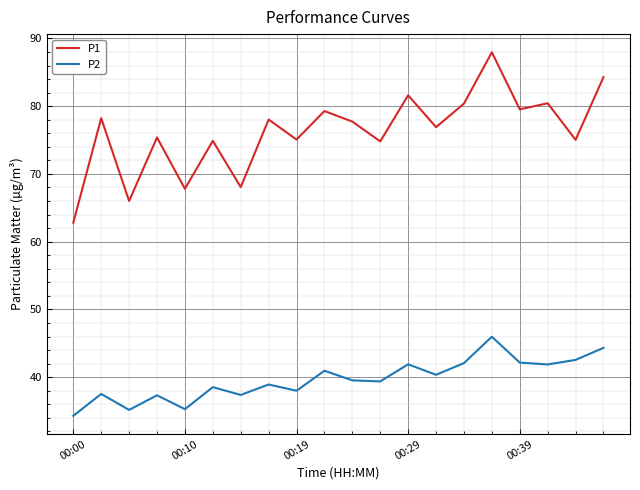

Which series has the largest total across all categories?

P1